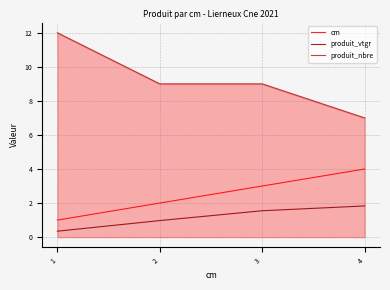

At which label does produit_nbre reach its minimum?

4